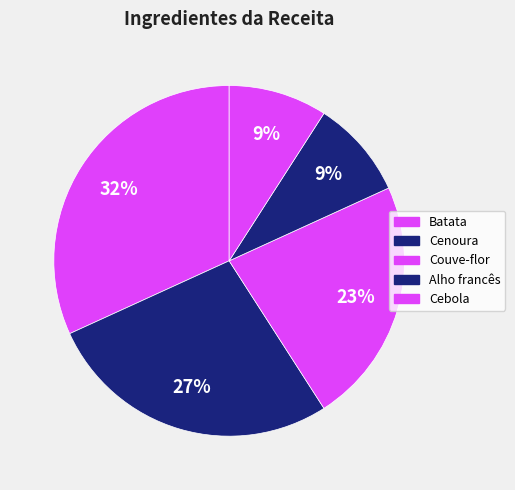

To the nearest percent, what is the difference between the Cenoura and Cebola slice percentages?

18%